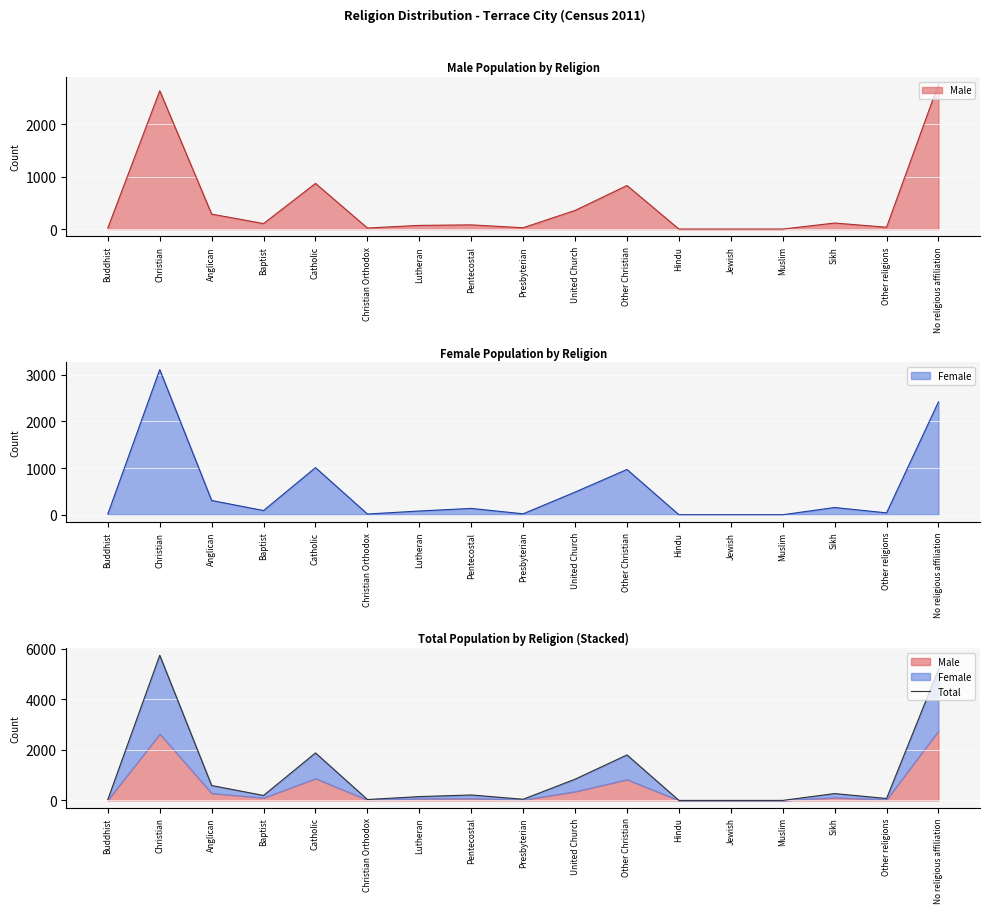

What is the label of the 16th point from the right?

Christian